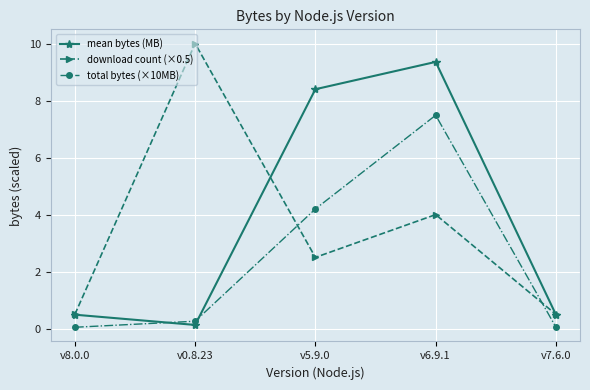

At which category is the sum across all series the highest?

v6.9.1